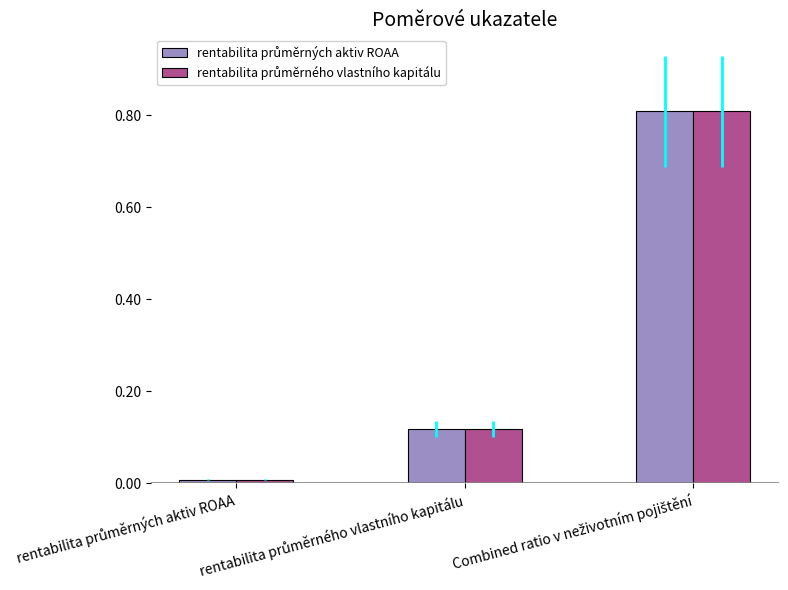

What is the greatest value displayed?

0.8